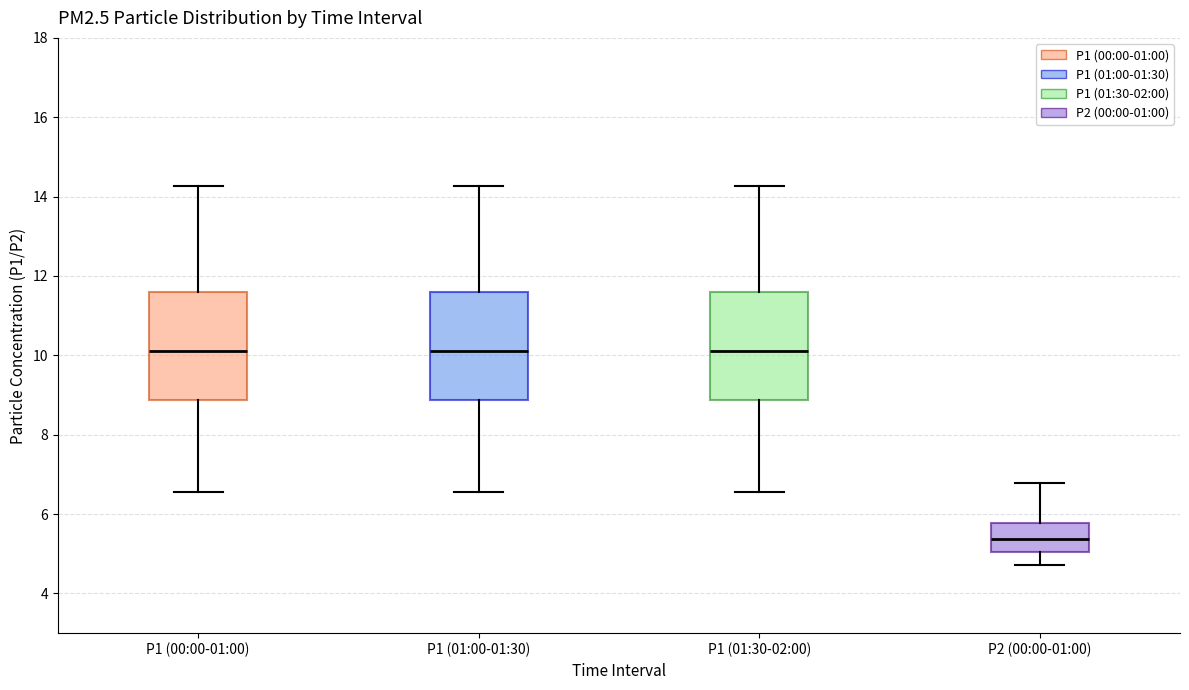

Where does the median line of the box for P2 (00:00-01:00) sit on the y-axis? The values are not printed on the chart, so give them approximately, as read against the axis.

5.4